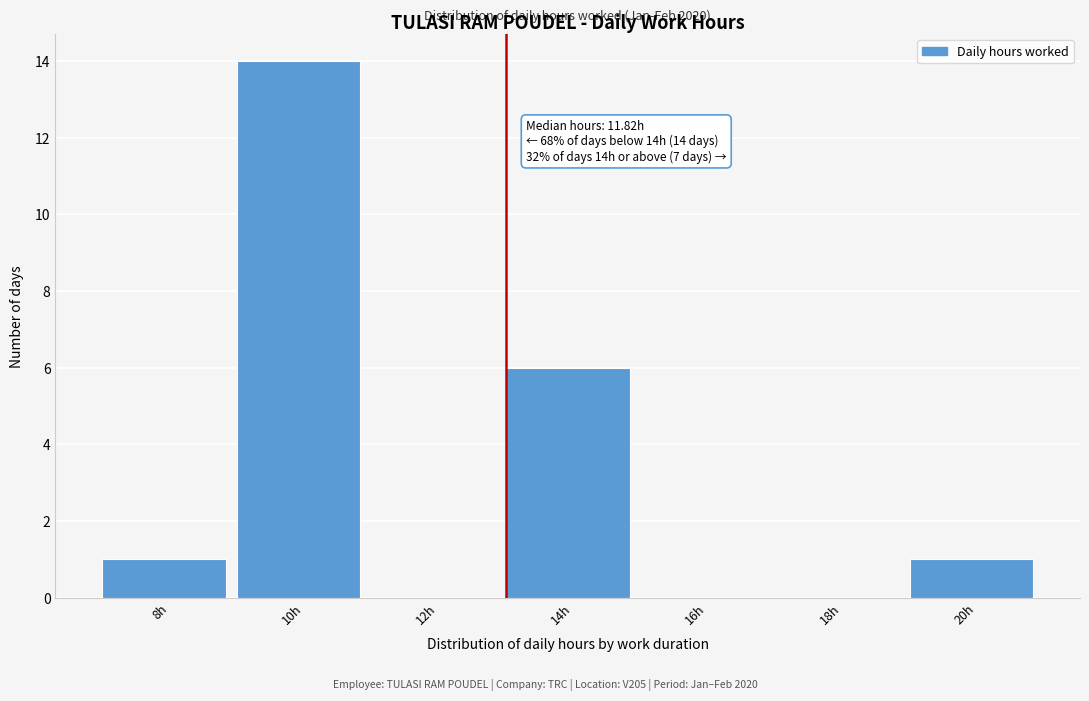

Reading left to right, transcribe all the data shown in this chart.

8h=1	10h=14	12h=0	14h=6	16h=0	18h=0	20h=1